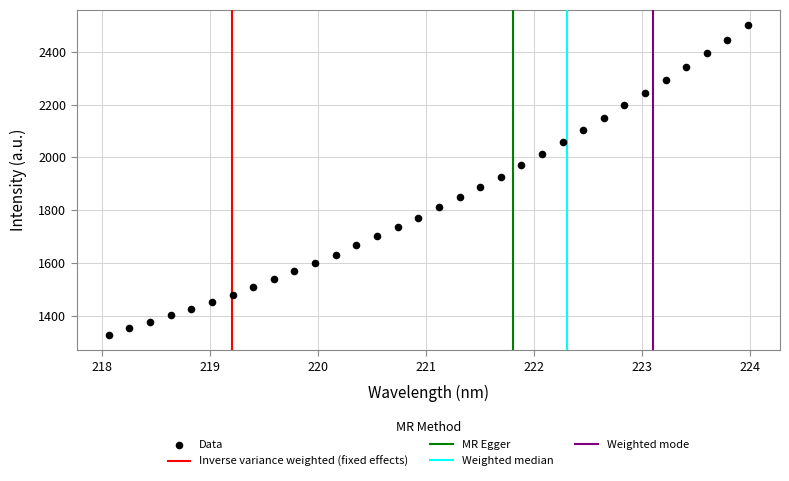

What is the range of Y values (max minus min)?

1171.6